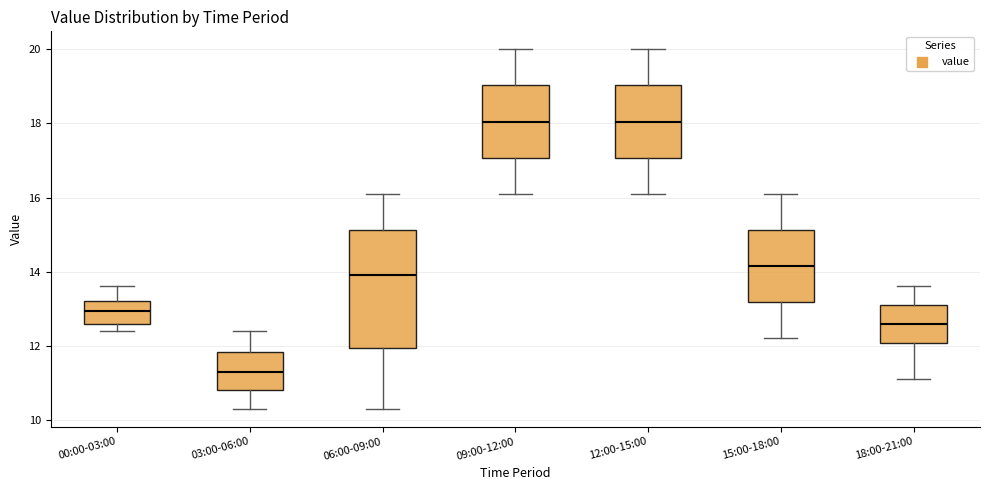

Comparing the boxes themselves (not the whiskers), which one is the tallest?

06:00-09:00